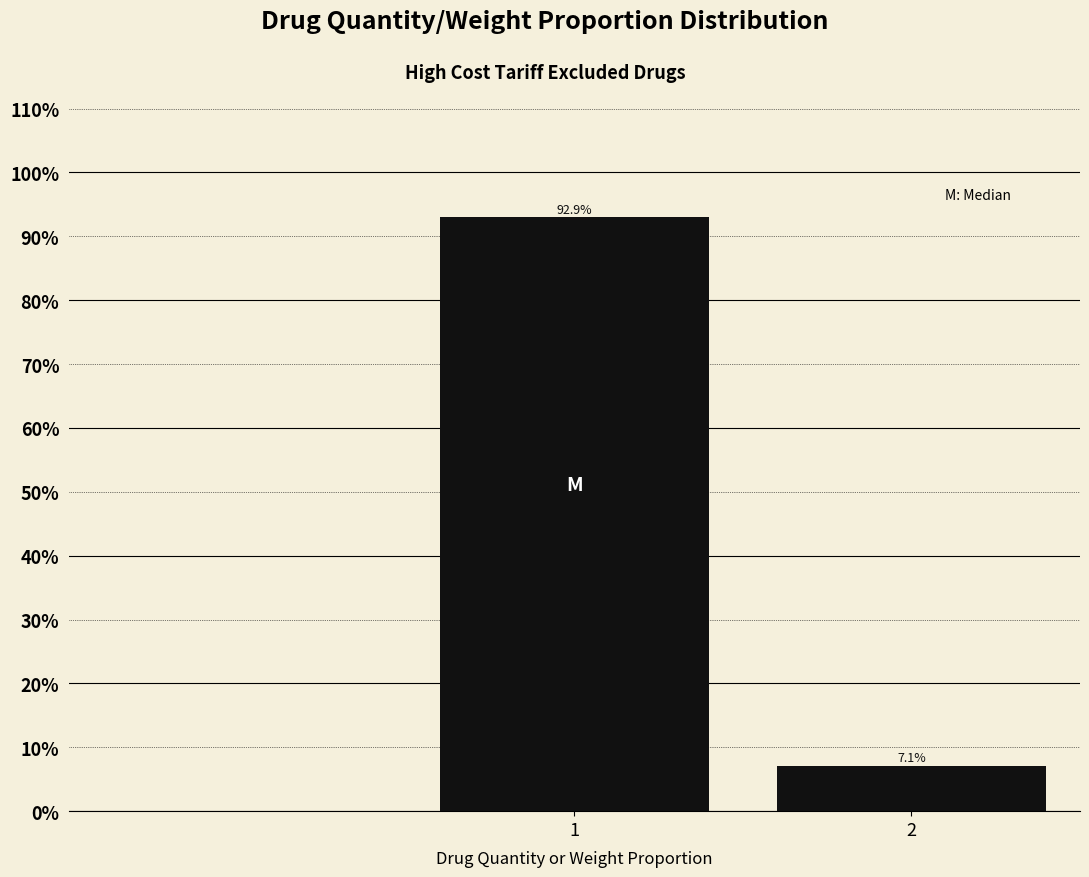

Reading right to left, what are all the values shown in this chart?

2=7.1	1=92.9